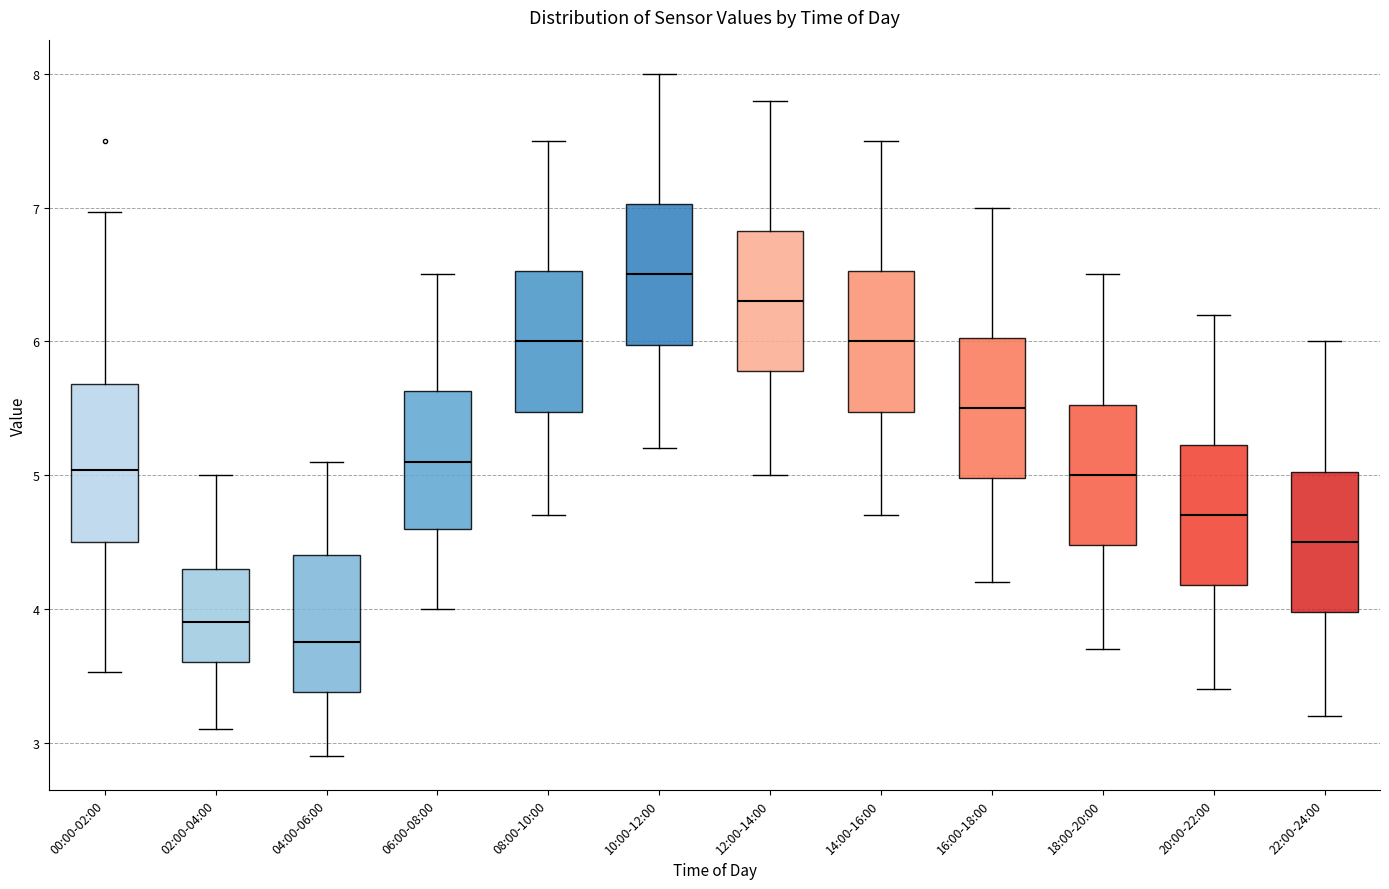

Which box's median line is the highest?

10:00-12:00